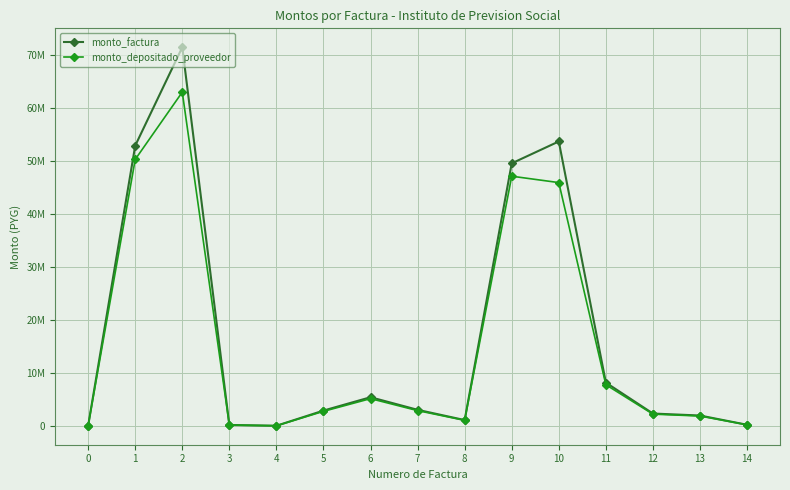

What is the value of the monto_depositado_proveedor point at the 6th from the left?

2738828